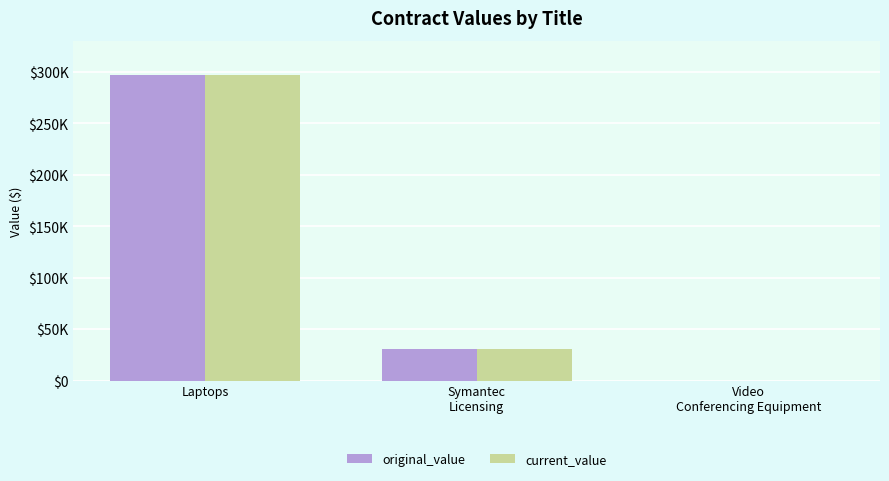

What is the sum of all current_value values?

327612